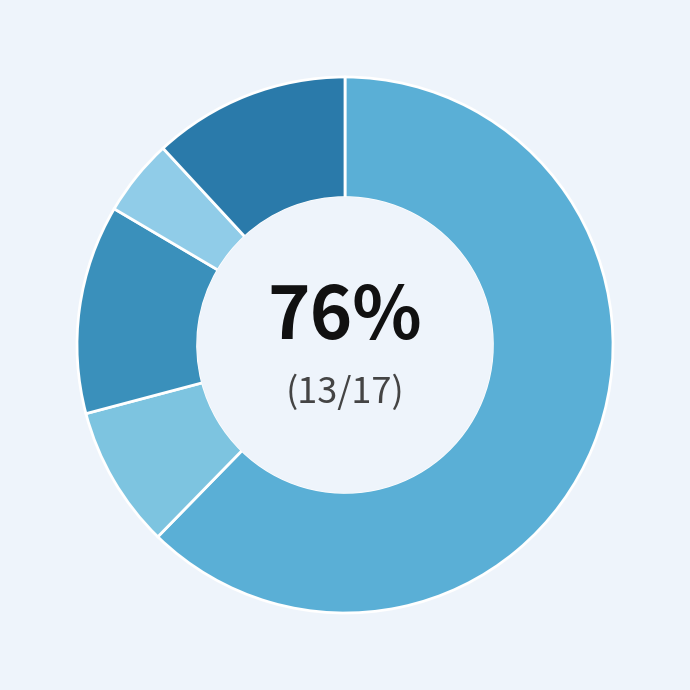

To the nearest percent, what percentage of the pie is Israel?

62%